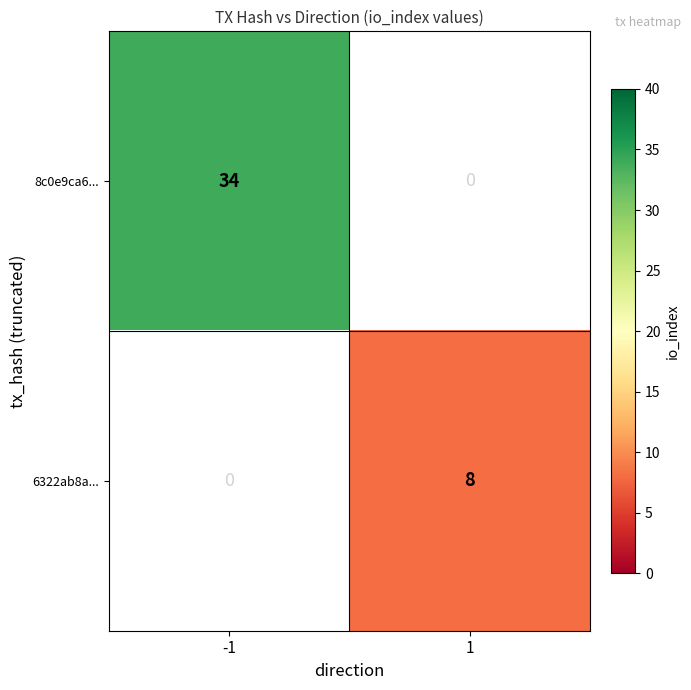

The value of 8c0e9ca6... at -1 is 34. True or false?

True